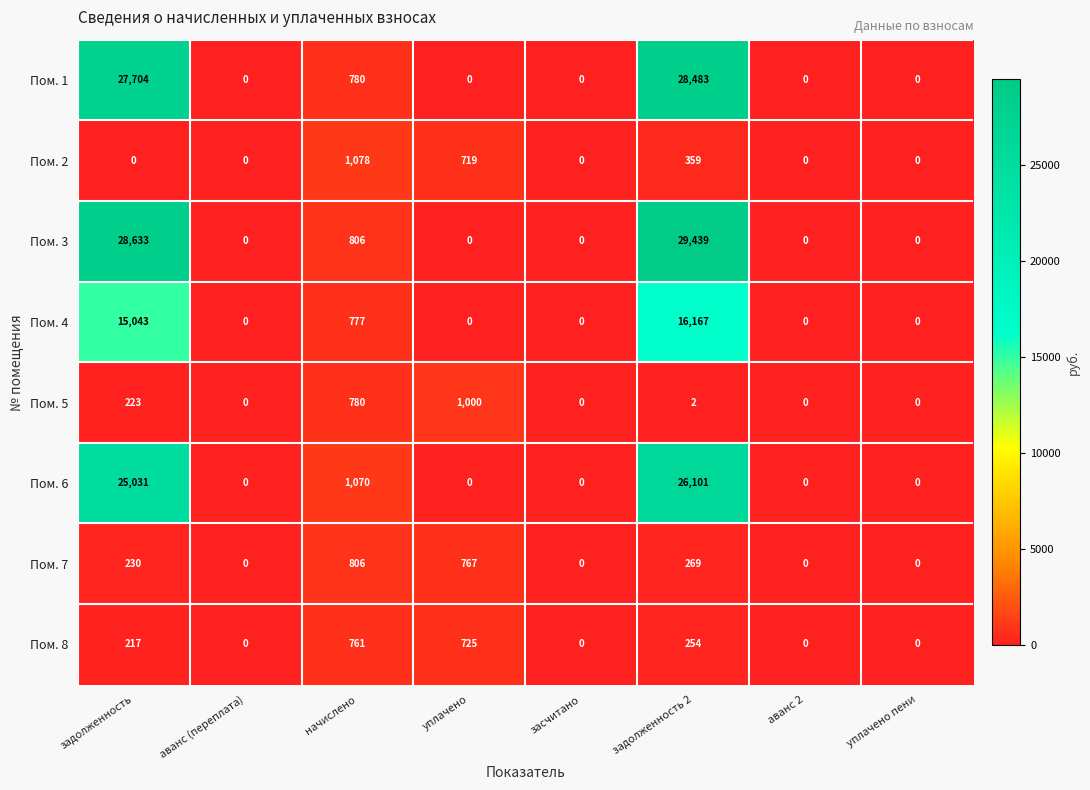

Where is Пом. 3 nearest to the value 14719?

начислено